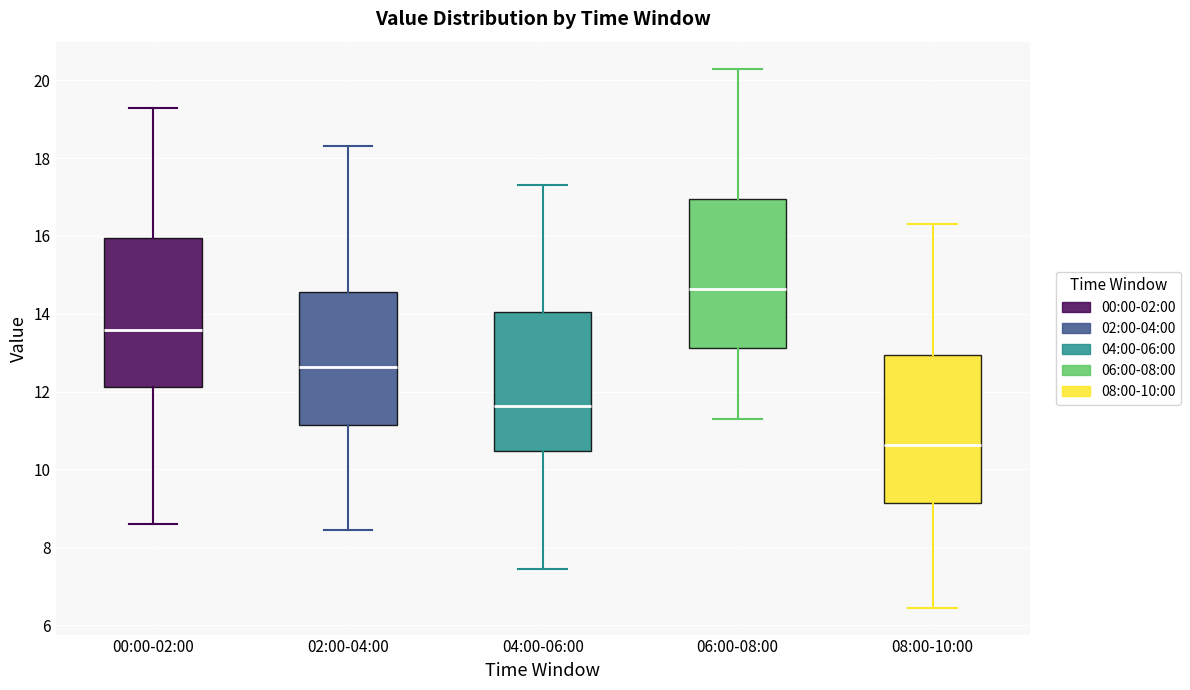

Which box's median line is the lowest?

08:00-10:00